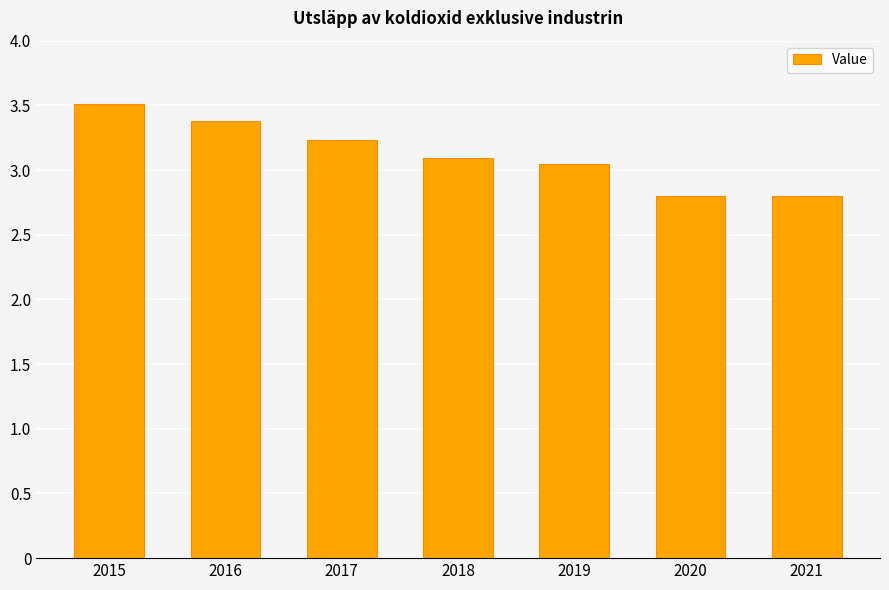

Which label corresponds to the largest value in the chart?

2015